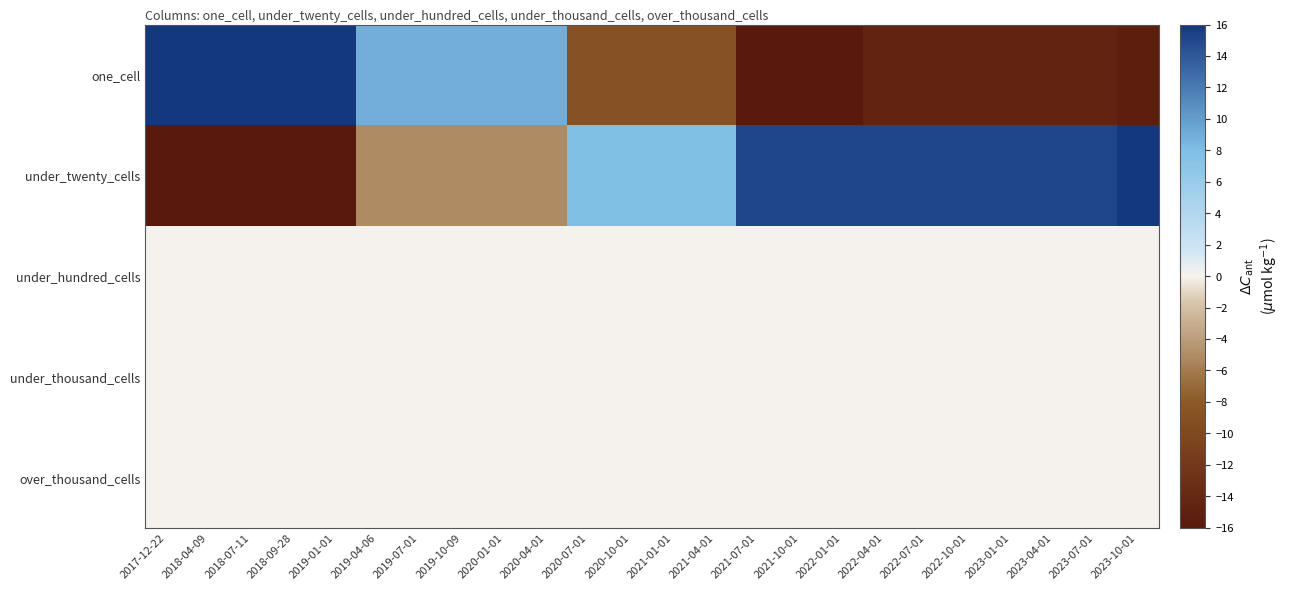

Reading left to right, extract all data points from this chart.

one_cell: 2017-12-22=16.0	2018-04-09=16.0	2018-07-11=16.0	2018-09-28=16.0	2019-01-01=16.0	2019-04-06=8.9	2019-07-01=8.9	2019-10-09=8.9	2020-01-01=8.9	2020-04-01=8.9	2020-07-01=-8.9	2020-10-01=-8.9	2021-01-01=-8.9	2021-04-01=-8.9	2021-07-01=-16.0	2021-10-01=-16.0	2022-01-01=-16.0	2022-04-01=-14.6	2022-07-01=-14.6	2022-10-01=-14.6	2023-01-01=-14.6	2023-04-01=-14.6	2023-07-01=-14.6	2023-10-01=-15.3
under_twenty_cells: 2017-12-22=-16.0	2018-04-09=-16.0	2018-07-11=-16.0	2018-09-28=-16.0	2019-01-01=-16.0	2019-04-06=-5.0	2019-07-01=-5.0	2019-10-09=-5.0	2020-01-01=-5.0	2020-04-01=-5.0	2020-07-01=7.8	2020-10-01=7.8	2021-01-01=7.8	2021-04-01=7.8	2021-07-01=15.1	2021-10-01=15.1	2022-01-01=15.1	2022-04-01=15.1	2022-07-01=15.1	2022-10-01=15.1	2023-01-01=15.1	2023-04-01=15.1	2023-07-01=15.1	2023-10-01=16.0
under_hundred_cells: 2017-12-22=0.0	2018-04-09=0.0	2018-07-11=0.0	2018-09-28=0.0	2019-01-01=0.0	2019-04-06=0.0	2019-07-01=0.0	2019-10-09=0.0	2020-01-01=0.0	2020-04-01=0.0	2020-07-01=0.0	2020-10-01=0.0	2021-01-01=0.0	2021-04-01=0.0	2021-07-01=0.0	2021-10-01=0.0	2022-01-01=0.0	2022-04-01=0.0	2022-07-01=0.0	2022-10-01=0.0	2023-01-01=0.0	2023-04-01=0.0	2023-07-01=0.0	2023-10-01=0.0
under_thousand_cells: 2017-12-22=0.0	2018-04-09=0.0	2018-07-11=0.0	2018-09-28=0.0	2019-01-01=0.0	2019-04-06=0.0	2019-07-01=0.0	2019-10-09=0.0	2020-01-01=0.0	2020-04-01=0.0	2020-07-01=0.0	2020-10-01=0.0	2021-01-01=0.0	2021-04-01=0.0	2021-07-01=0.0	2021-10-01=0.0	2022-01-01=0.0	2022-04-01=0.0	2022-07-01=0.0	2022-10-01=0.0	2023-01-01=0.0	2023-04-01=0.0	2023-07-01=0.0	2023-10-01=0.0
over_thousand_cells: 2017-12-22=0.0	2018-04-09=0.0	2018-07-11=0.0	2018-09-28=0.0	2019-01-01=0.0	2019-04-06=0.0	2019-07-01=0.0	2019-10-09=0.0	2020-01-01=0.0	2020-04-01=0.0	2020-07-01=0.0	2020-10-01=0.0	2021-01-01=0.0	2021-04-01=0.0	2021-07-01=0.0	2021-10-01=0.0	2022-01-01=0.0	2022-04-01=0.0	2022-07-01=0.0	2022-10-01=0.0	2023-01-01=0.0	2023-04-01=0.0	2023-07-01=0.0	2023-10-01=0.0